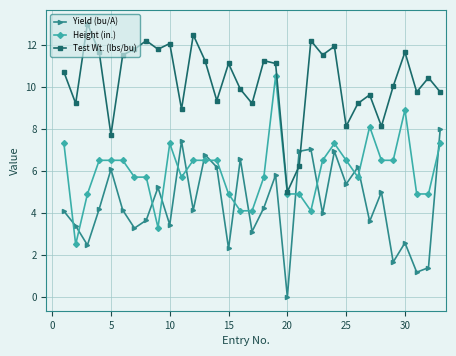

How many intersections are there between Test Wt. (lbs/bu) and Yield (bu/A)?

2